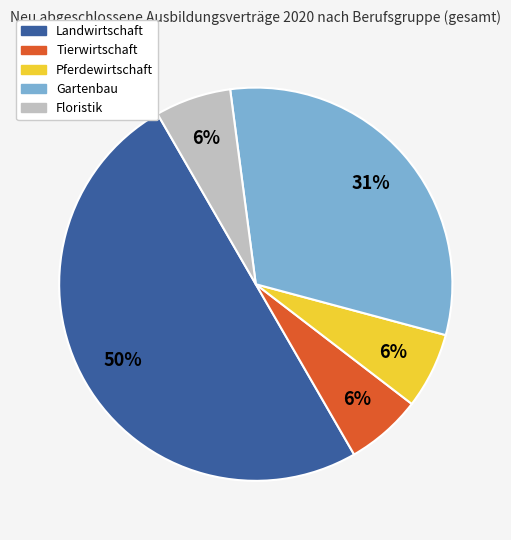

The Pferdewirtschaft slice represents 6% of the pie. True or false?

True